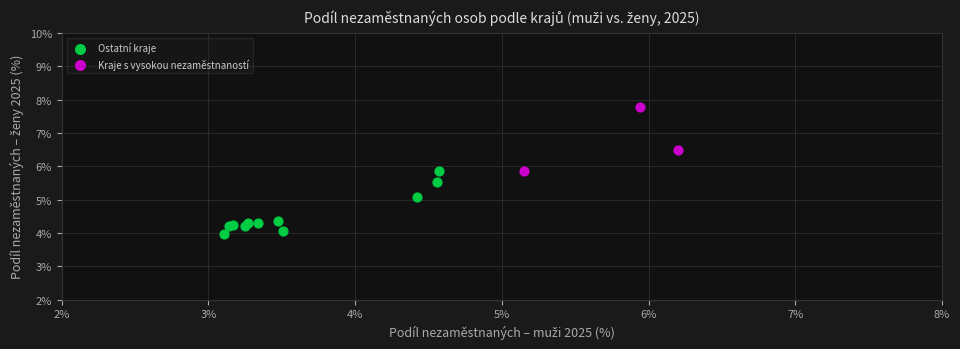

Which series reaches the maximum Y coordinate?

Kraje s vysokou nezaměstnaností